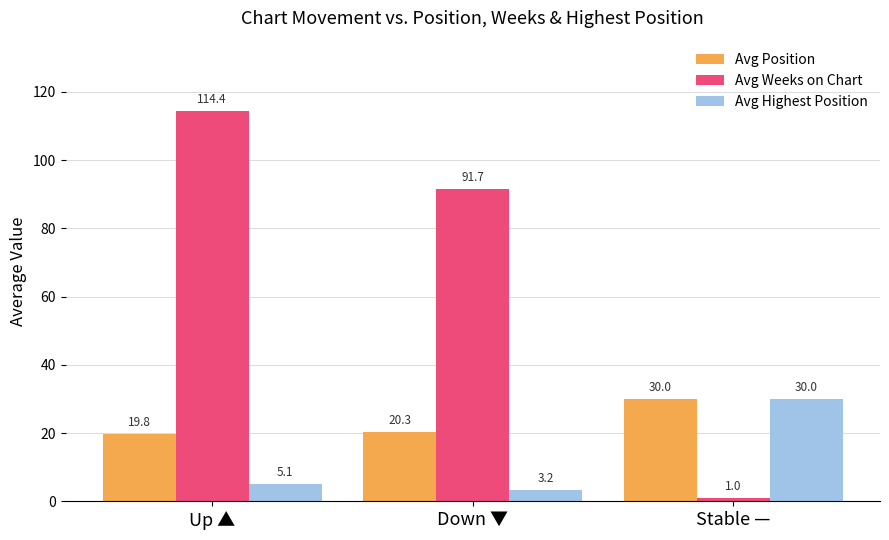

How many bars are there in each group?

3